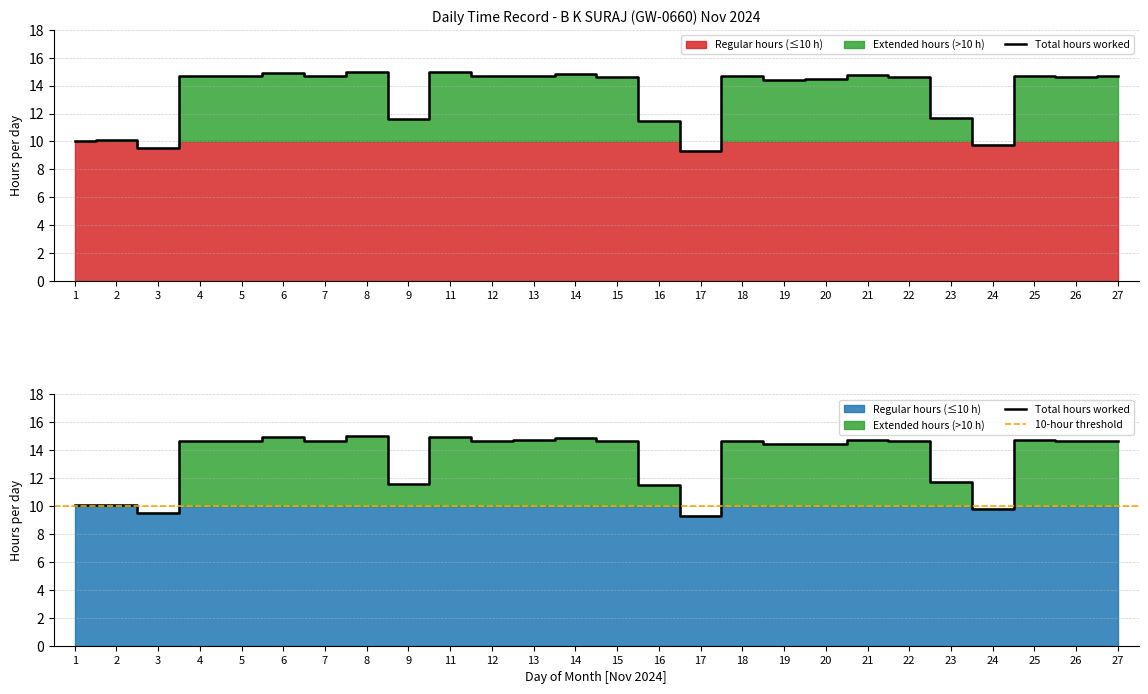

Reading right to left, what are all the values shown in this chart?

27=14.7	26=14.6	25=14.7	24=9.8	23=11.7	22=14.7	21=14.7	20=14.4	19=14.4	18=14.7	17=9.3	16=11.5	15=14.6	14=14.8	13=14.7	12=14.7	11=14.9	9=11.6	8=15.0	7=14.7	6=14.9	5=14.7	4=14.7	3=9.5	2=10.1	1=10.0